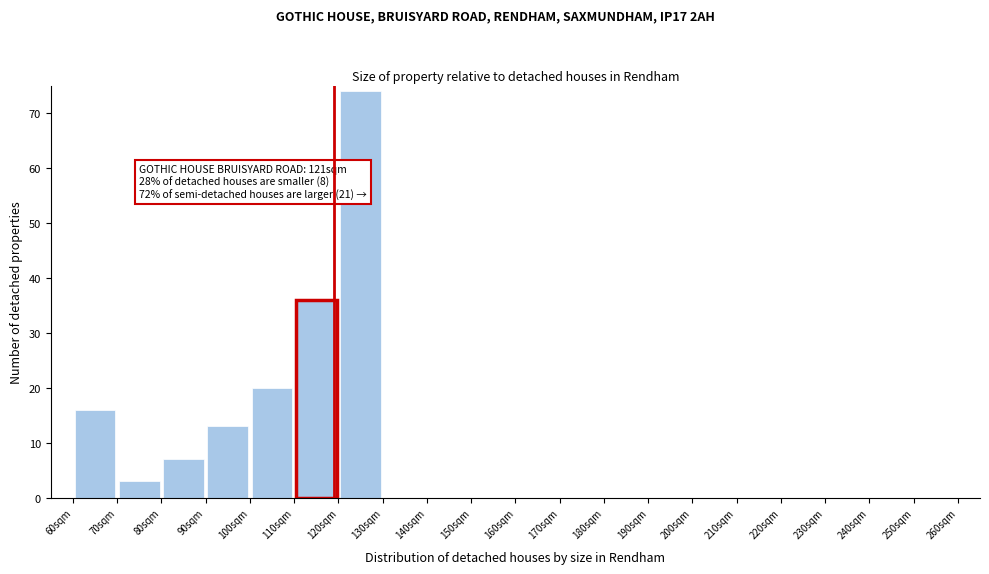

Which range on the x-axis has the tallest bar?

120 to 130